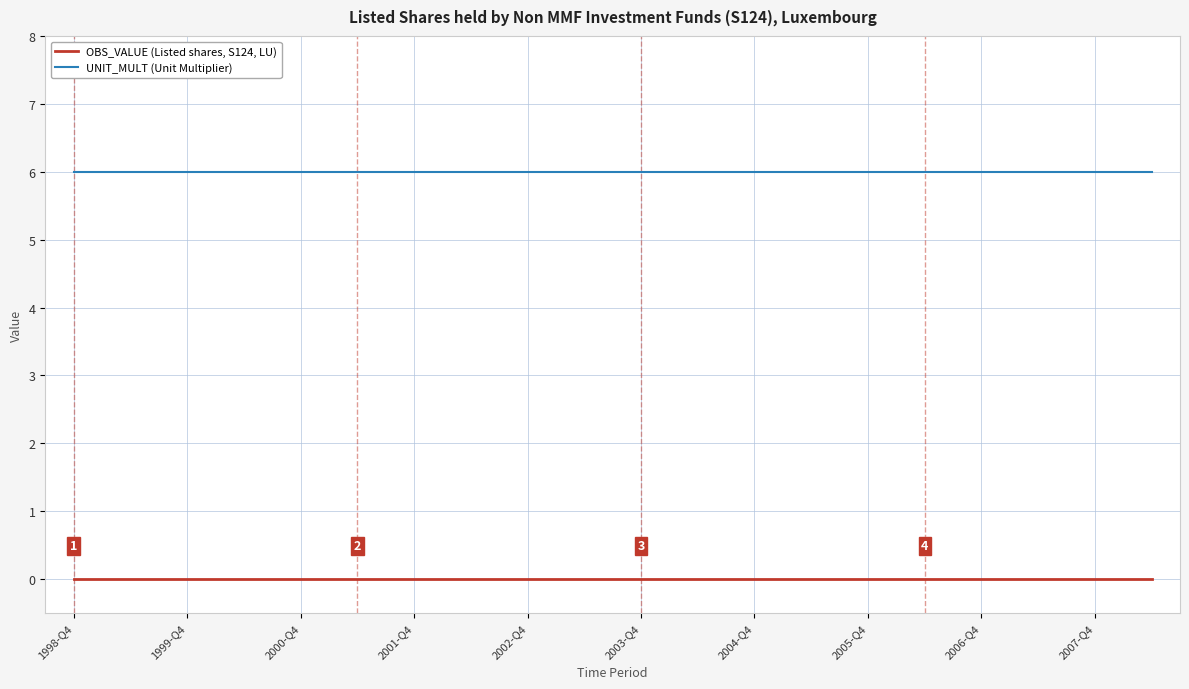

How many lines are shown in the chart?

2